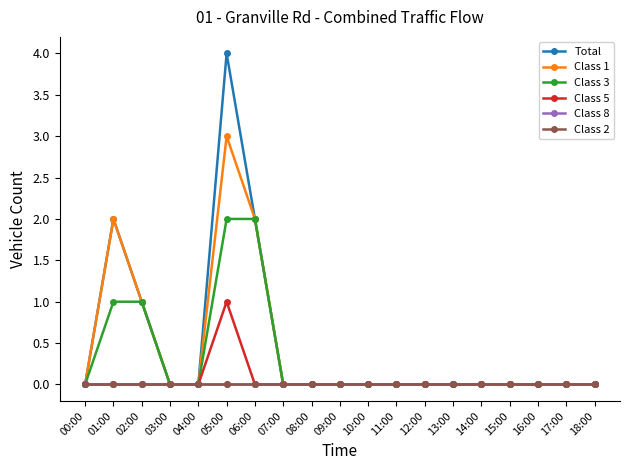

True or false: Total has more than 1 points higher than both neighbors.

True